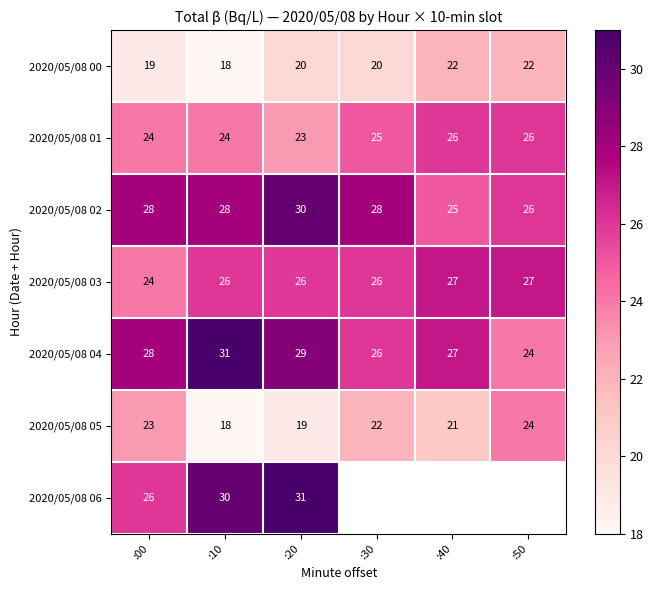

What is the highest value of the 2020/05/08 01 series?

26